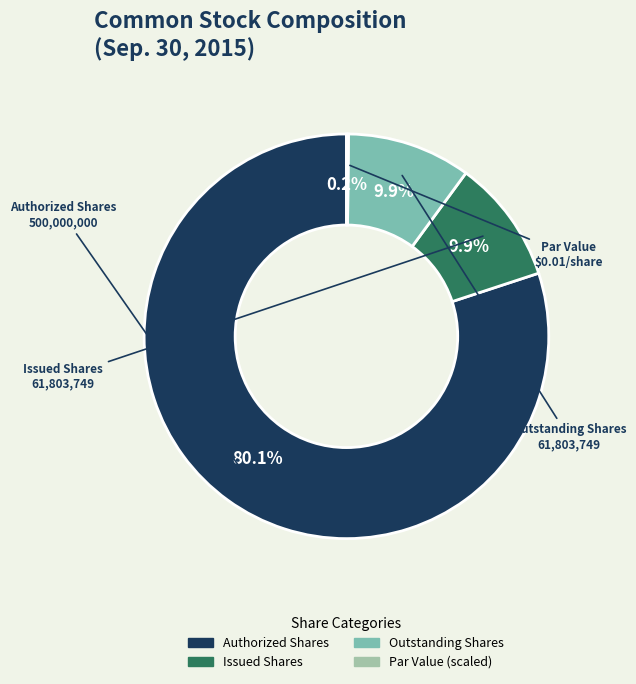

Is there any slice that represents more than half of the pie?

Yes